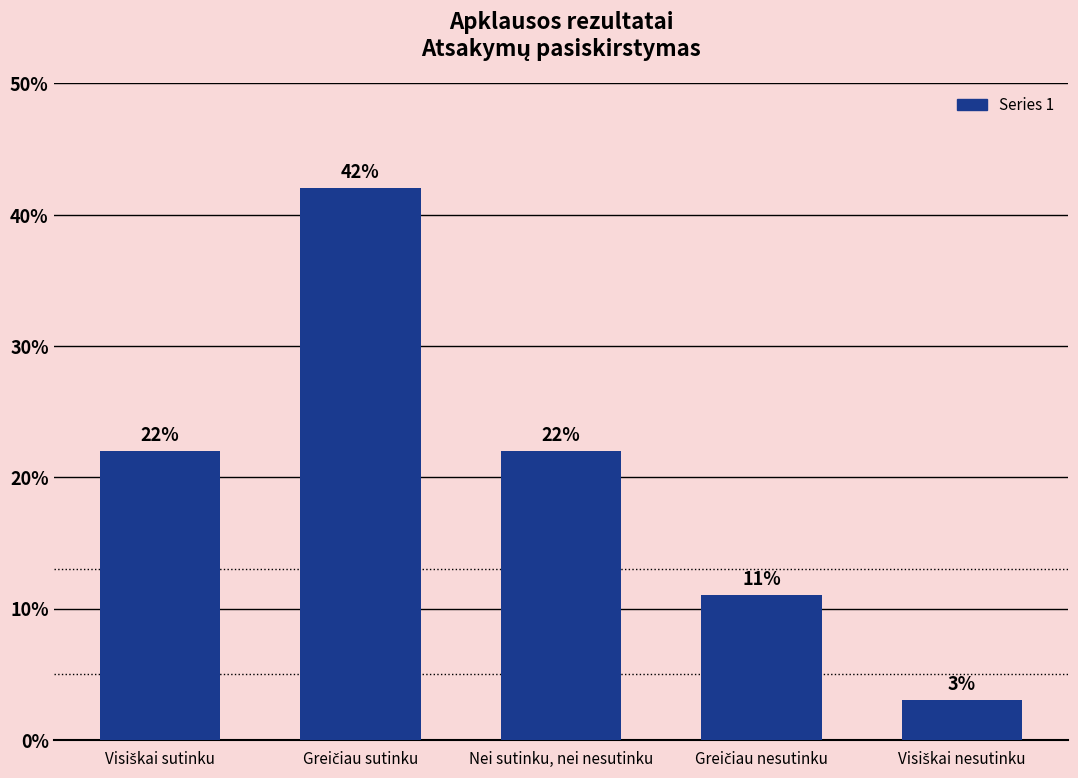

Reading left to right, what are all the values shown in this chart?

22	42	22	11	3